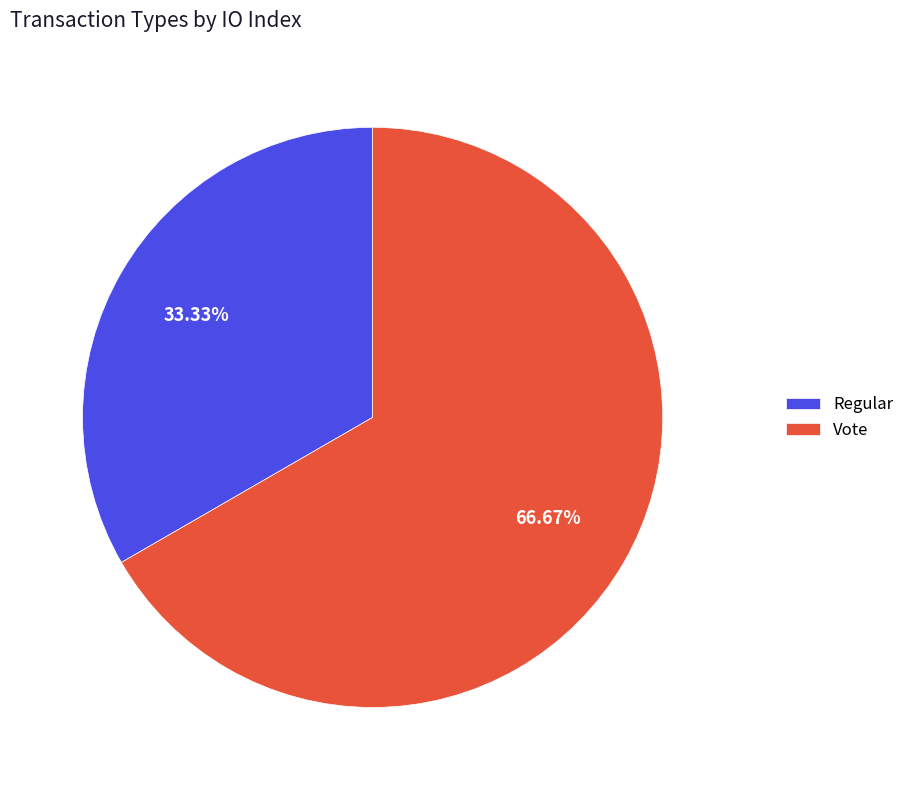

Between Vote and Regular, which is larger?

Vote